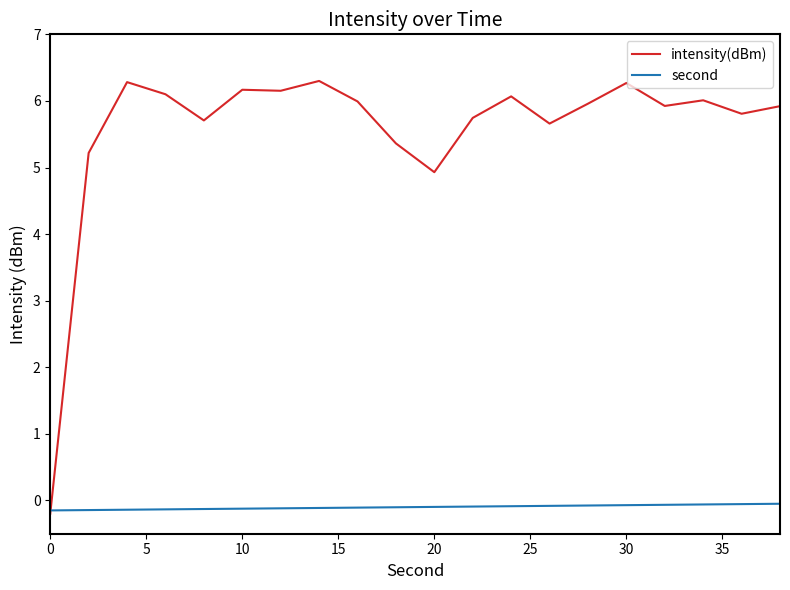

List the series in order of their peak value, lowest first.

second, intensity(dBm)